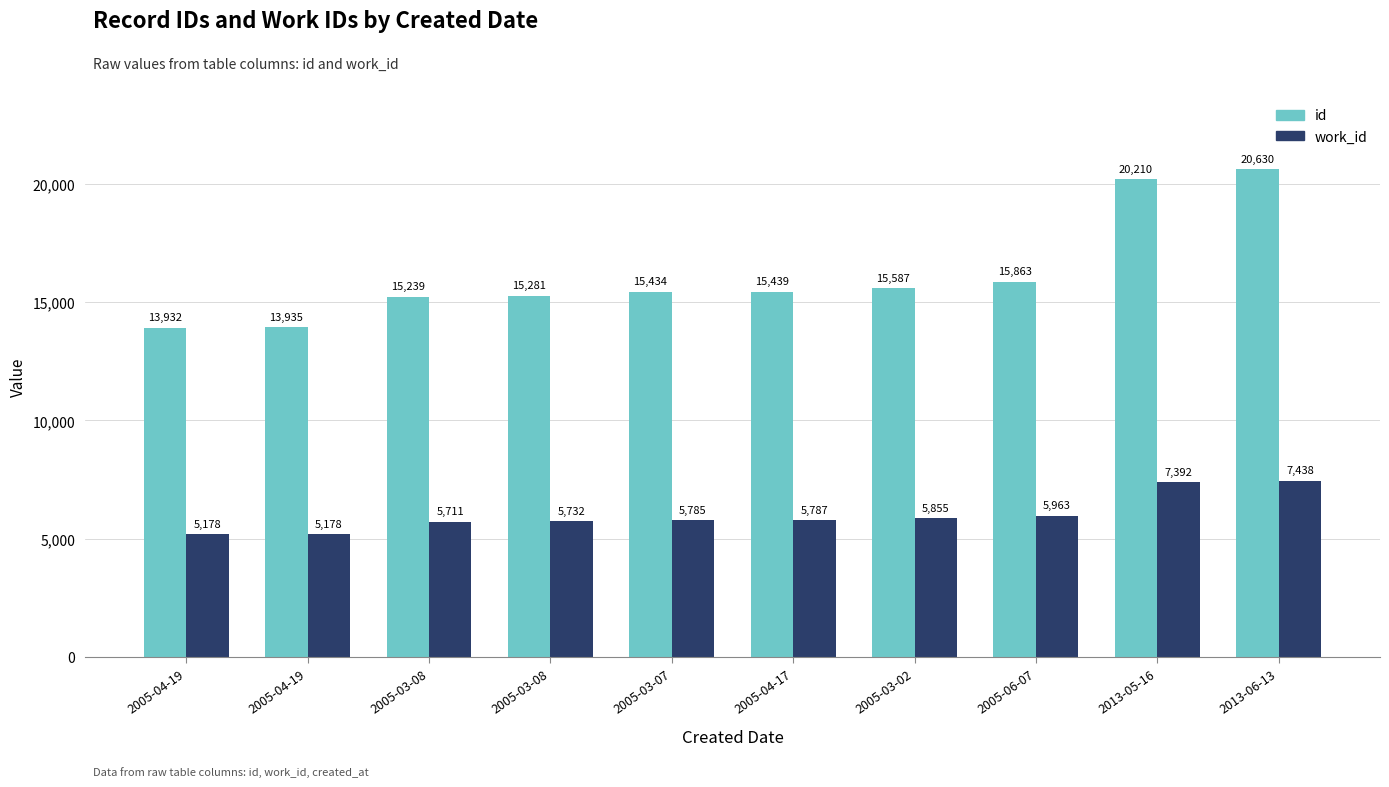

What are all the series names shown in the legend?

id, work_id